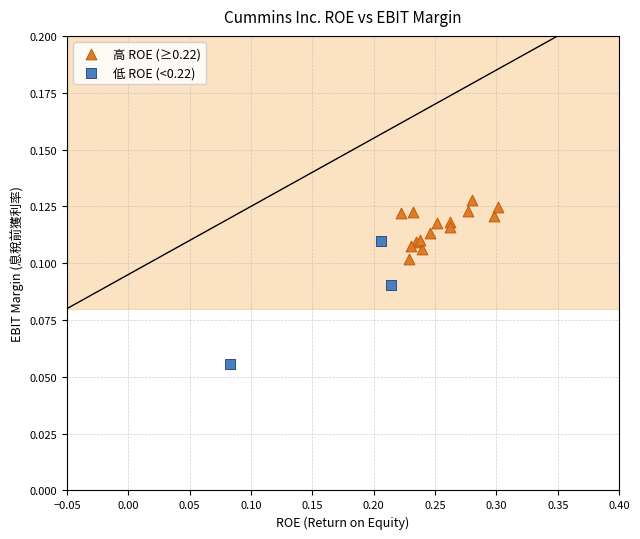

Which series contains the lowest Y value?

低 ROE (<0.22)